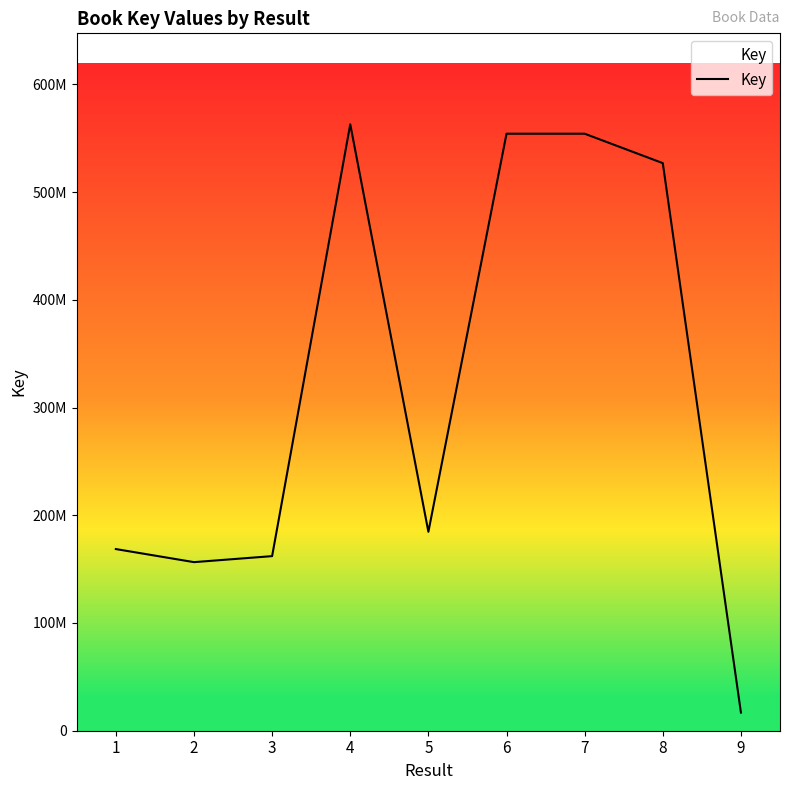

Reading left to right, list all the values displayed in this chart.

168614046	156475972	162052877	562886202	184634060	554149258	554147352	526835153	16842711